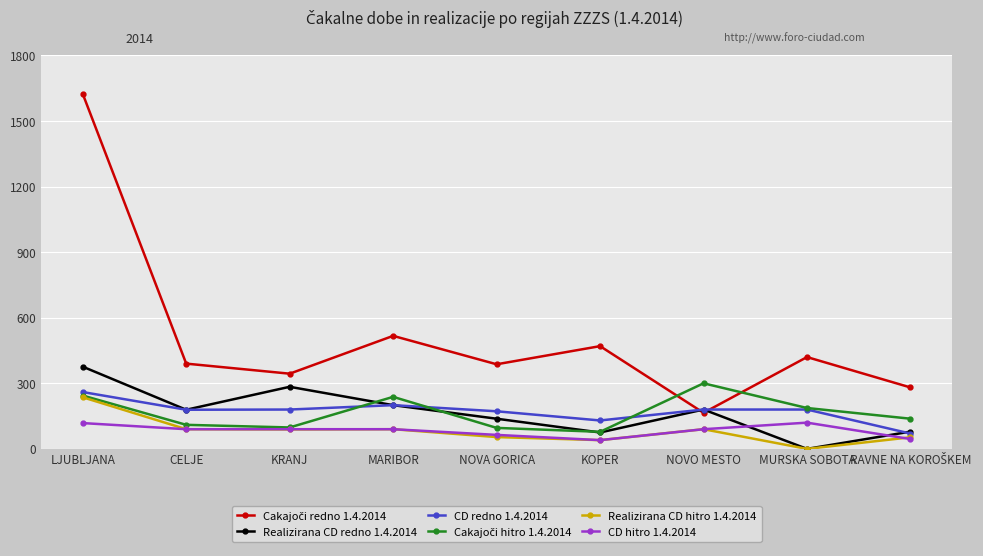

At which label does CD redno 1.4.2014 first exceed 180?

LJUBLJANA